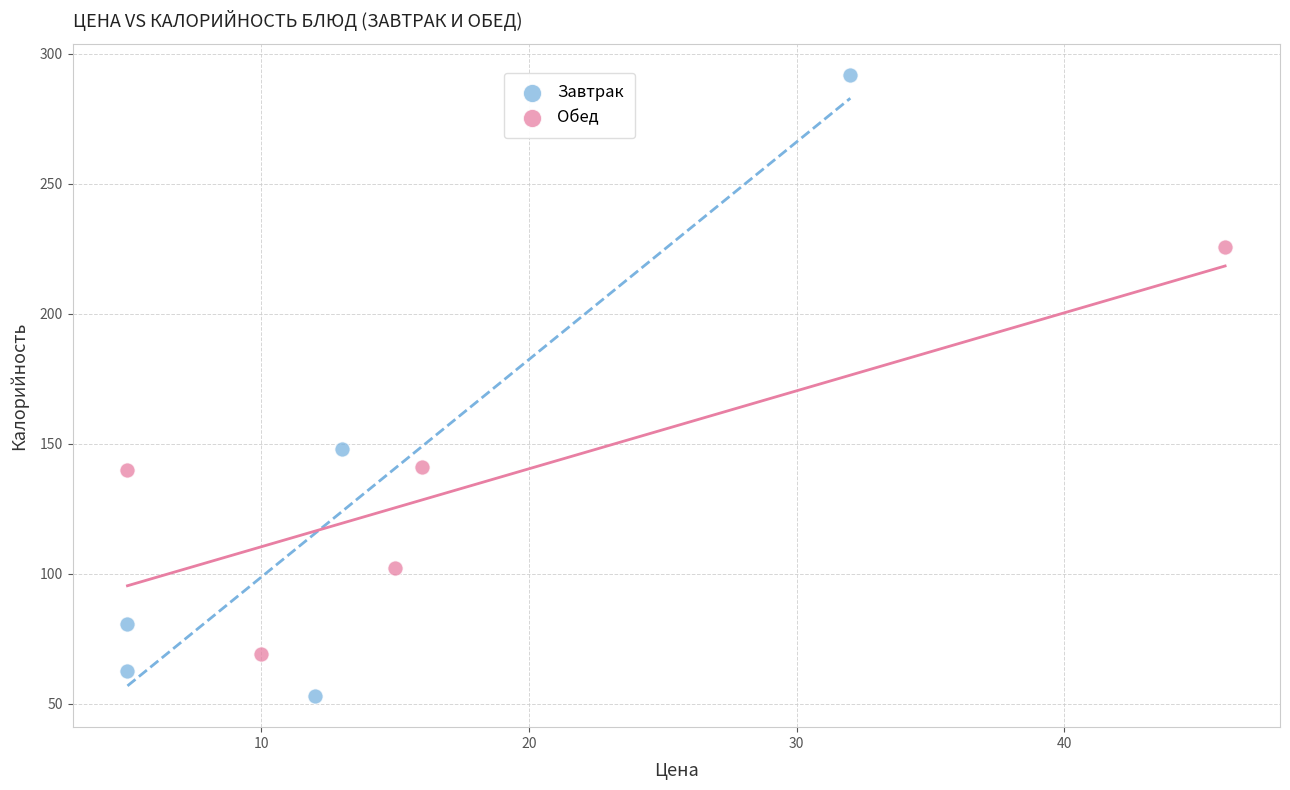

Which series reaches the maximum Y coordinate?

Завтрак